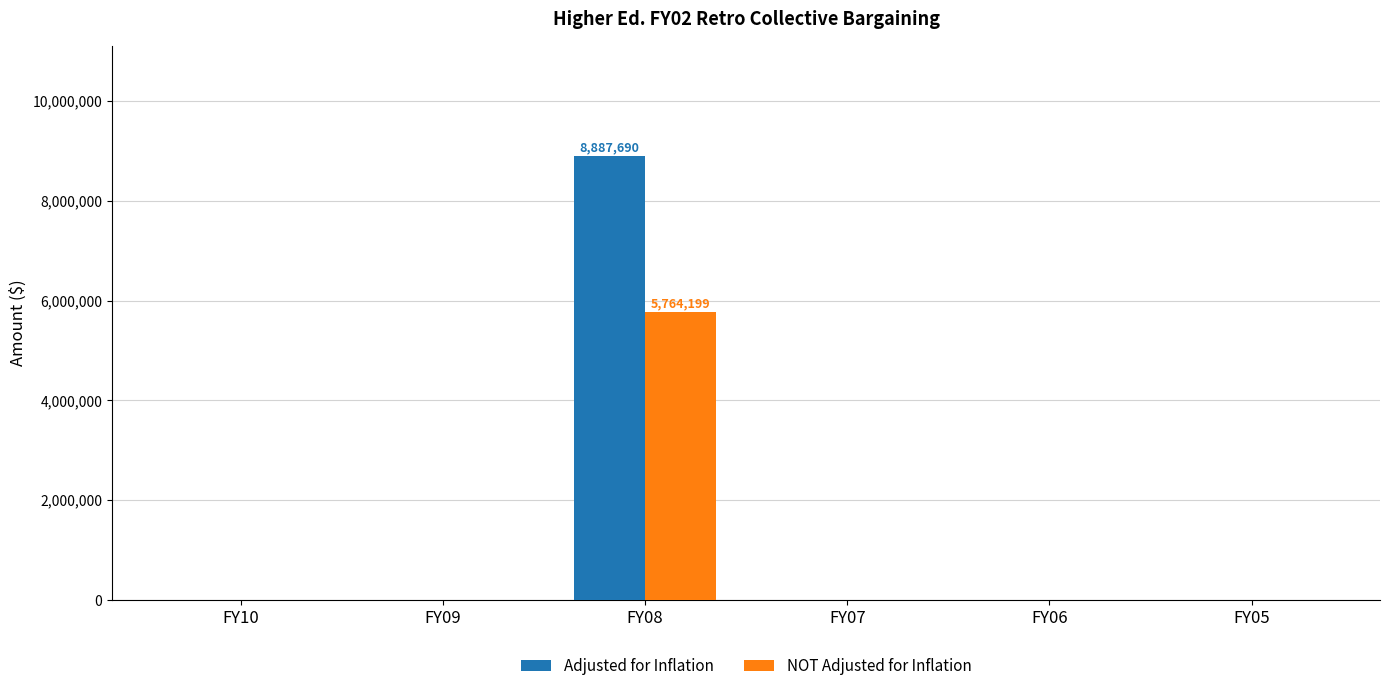

What is the highest value of the NOT Adjusted for Inflation series?

5764199